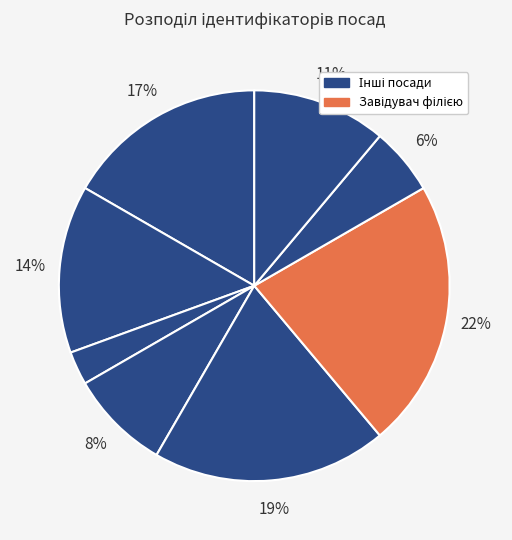

How many slices are in this pie chart?

8